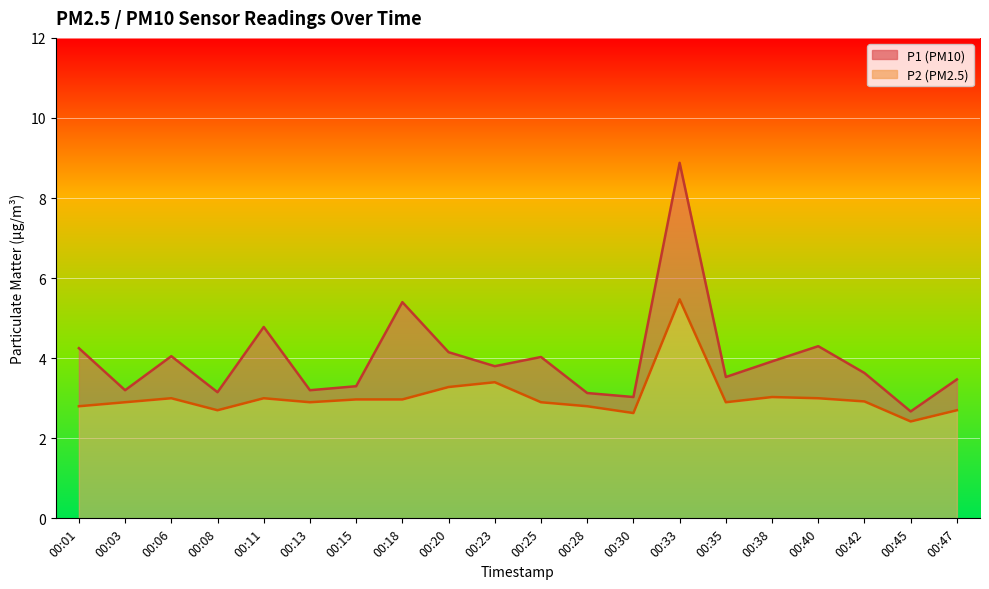

True or false: P2 and P1 intersect in this chart.

False